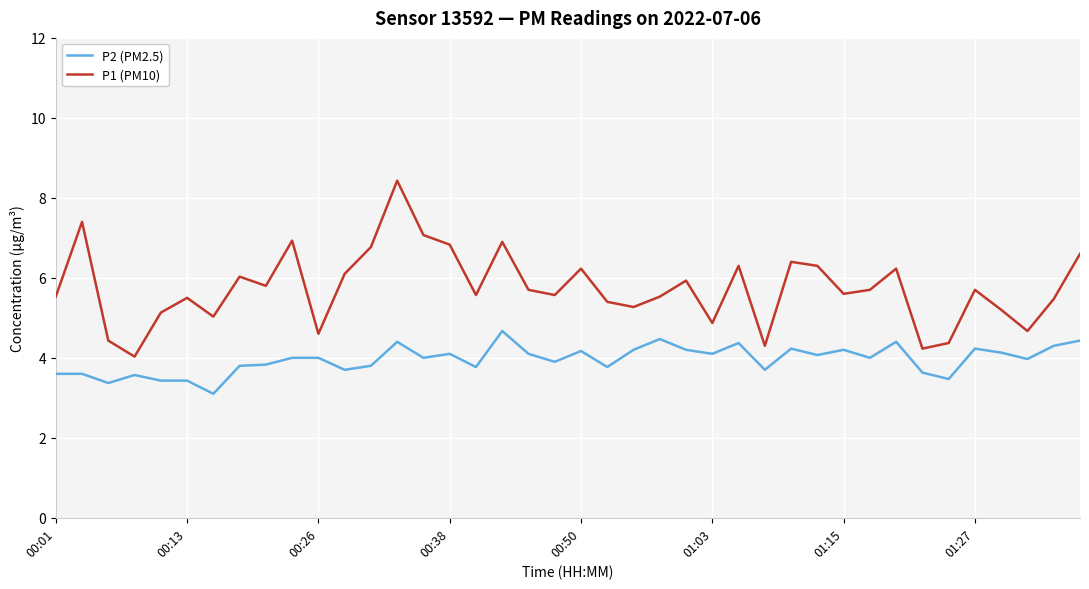

What is the difference between the maximum and minimum values in the P2 (PM2.5) series?

1.6